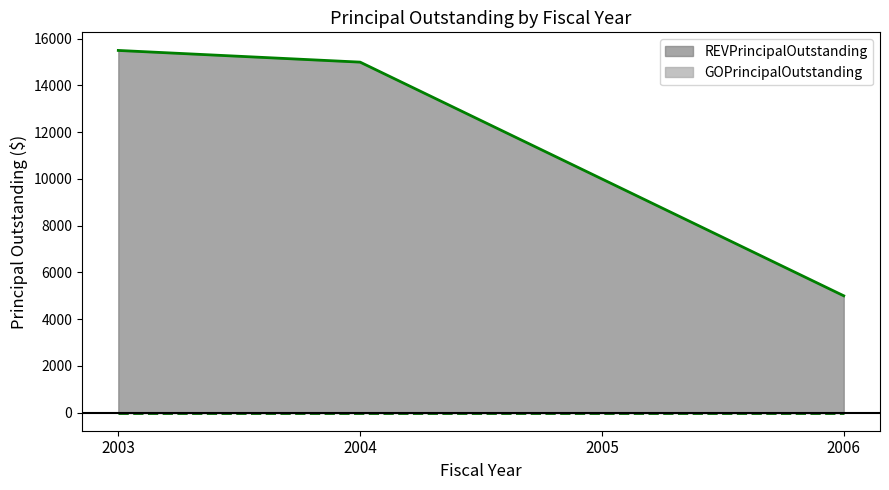

Reading right to left, what are all the values shown in this chart?

5000	10000	15000	15500